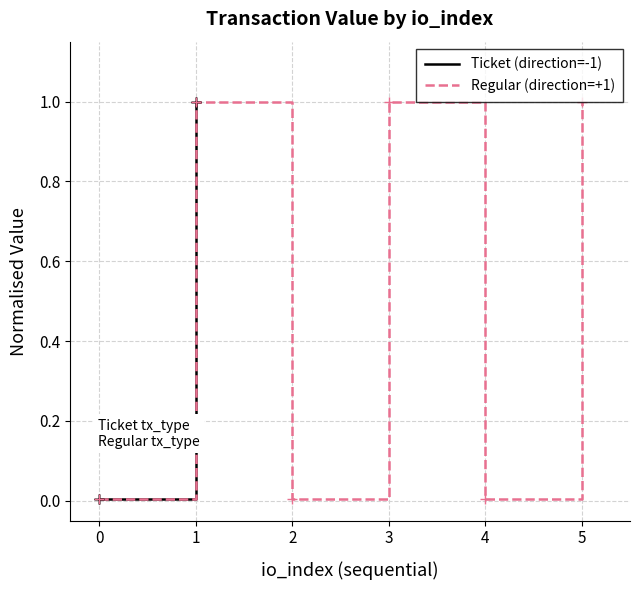

What is the maximum value for Regular (direction=+1)?

1.0